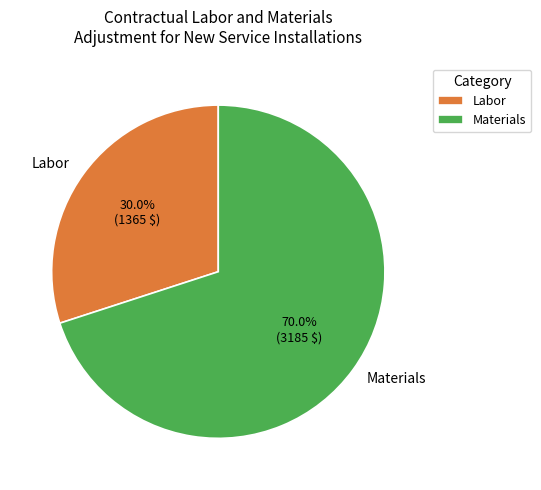

Between Materials and Labor, which is larger?

Materials